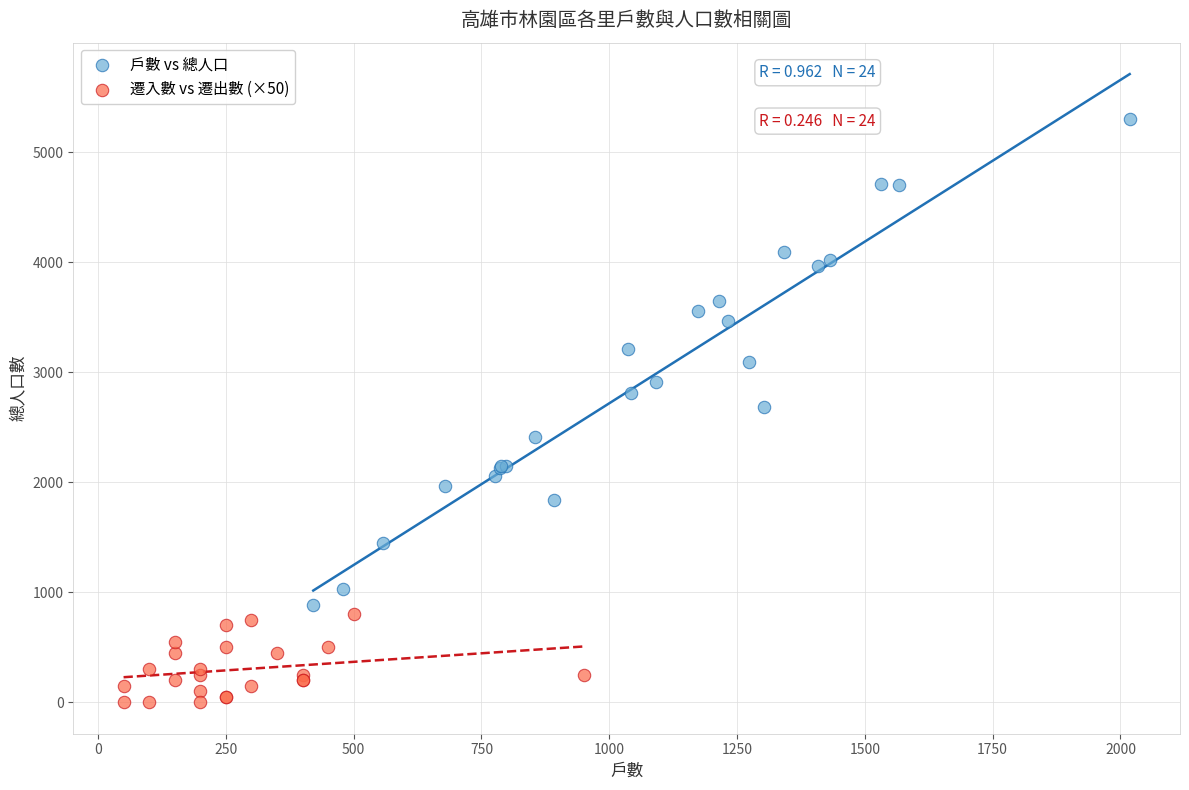

Which series contains the highest Y value?

戶數 vs 總人口